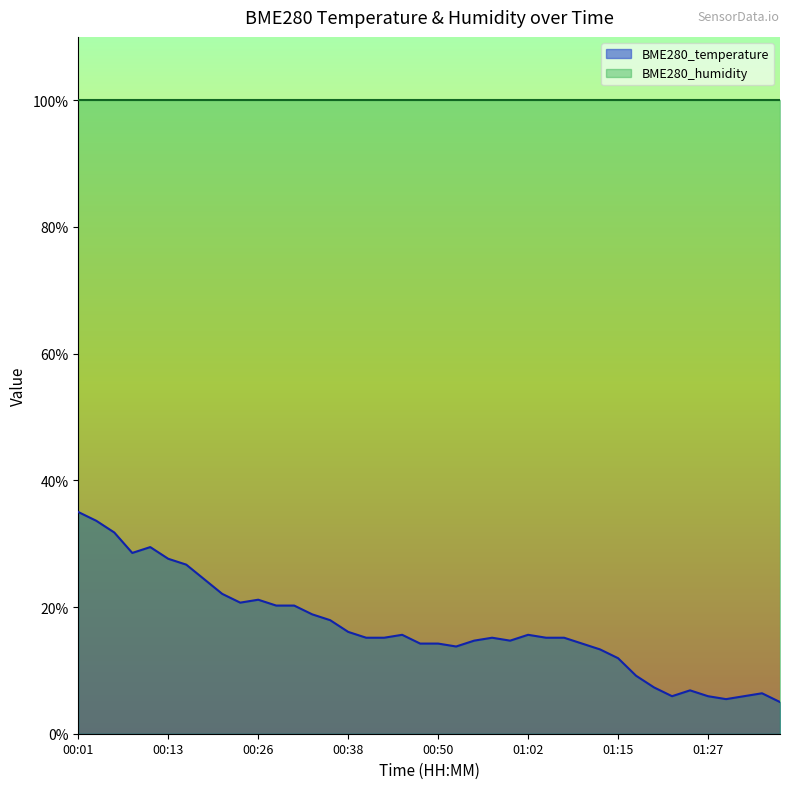

Reading left to right, list all the values displayed in this chart.

35.0	33.6	31.8	28.5	29.5	27.6	26.7	24.4	22.1	20.7	21.2	20.2	20.2	18.8	17.9	16.1	15.2	15.2	15.6	14.2	14.2	13.8	14.7	15.2	14.7	15.6	15.2	15.2	14.2	13.3	11.9	9.2	7.3	5.9	6.8	5.9	5.5	5.9	6.4	5.0